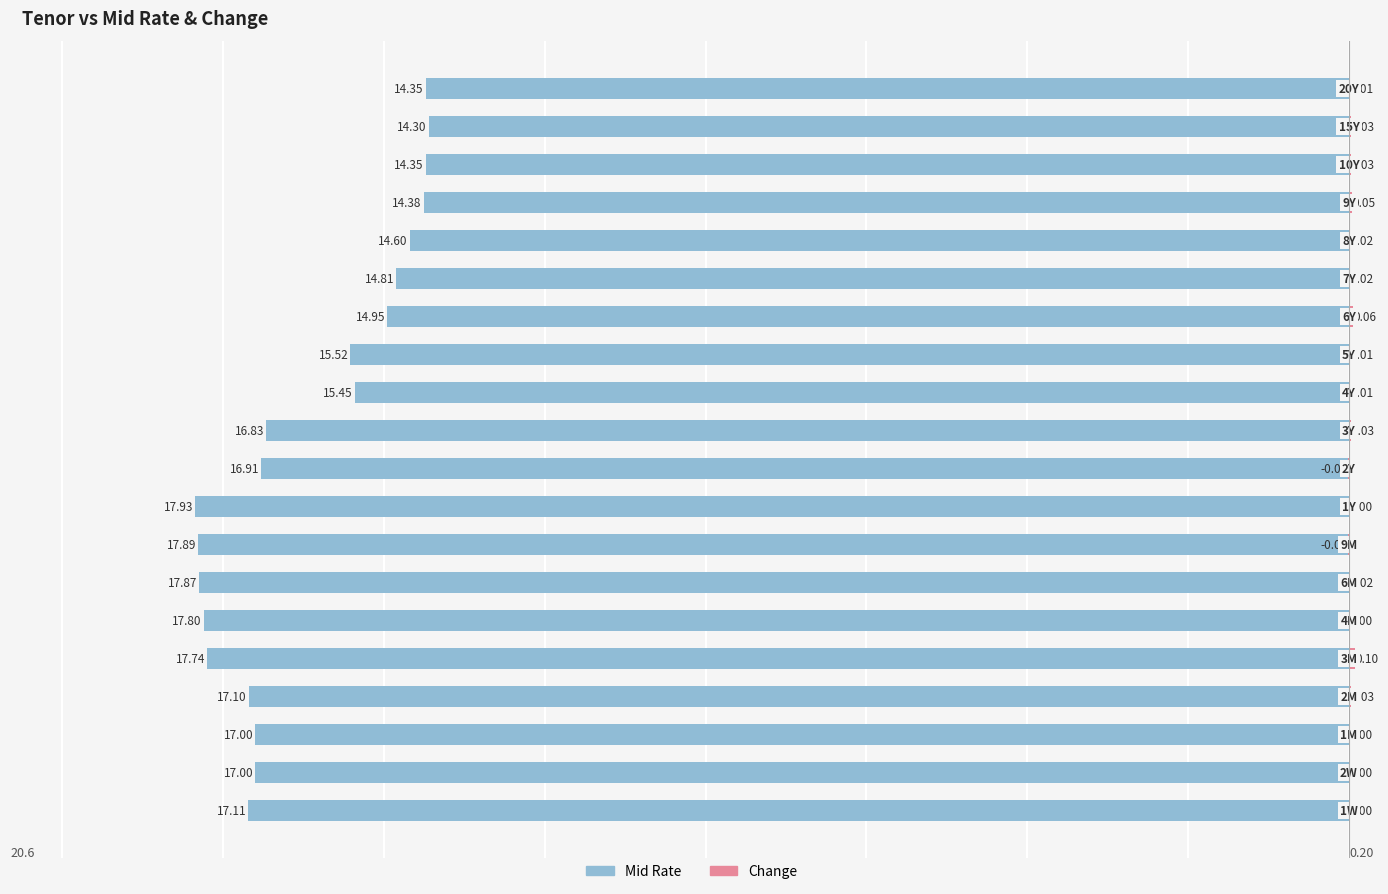

Which series has the widest spread of values?

Mid Rate